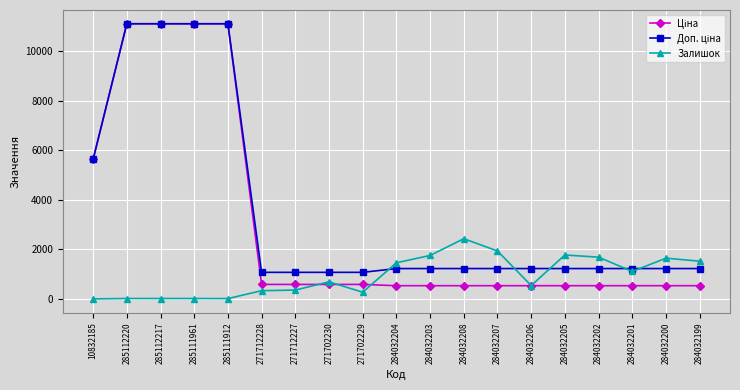

What is the sum of all Залишок values?

17590.0